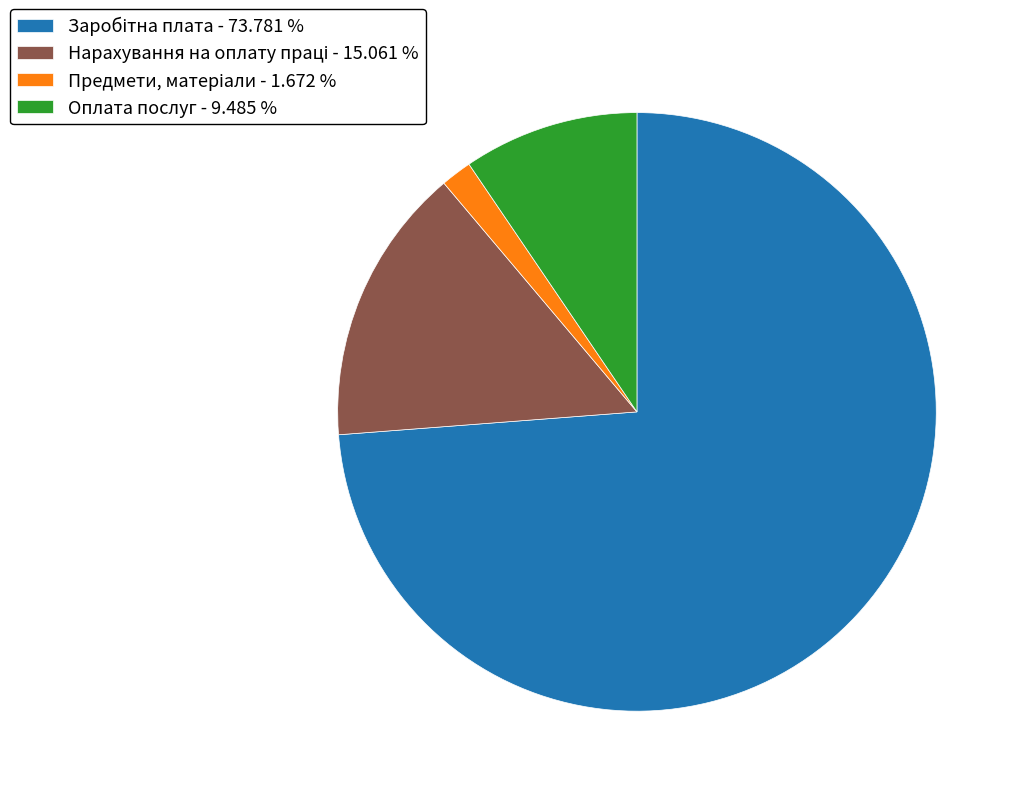

Is there a majority slice in this chart?

Yes